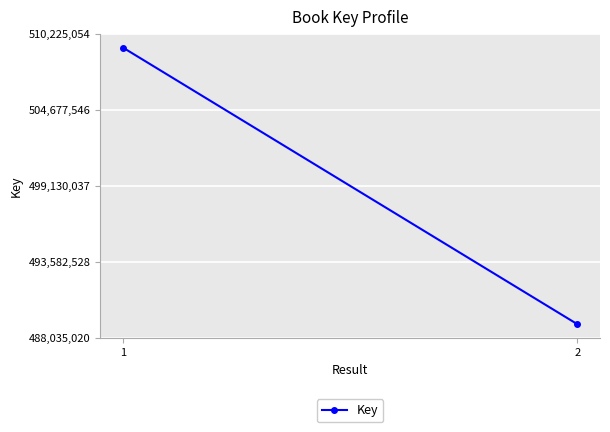

Count the values in the range 489043658 to 509216417.

2